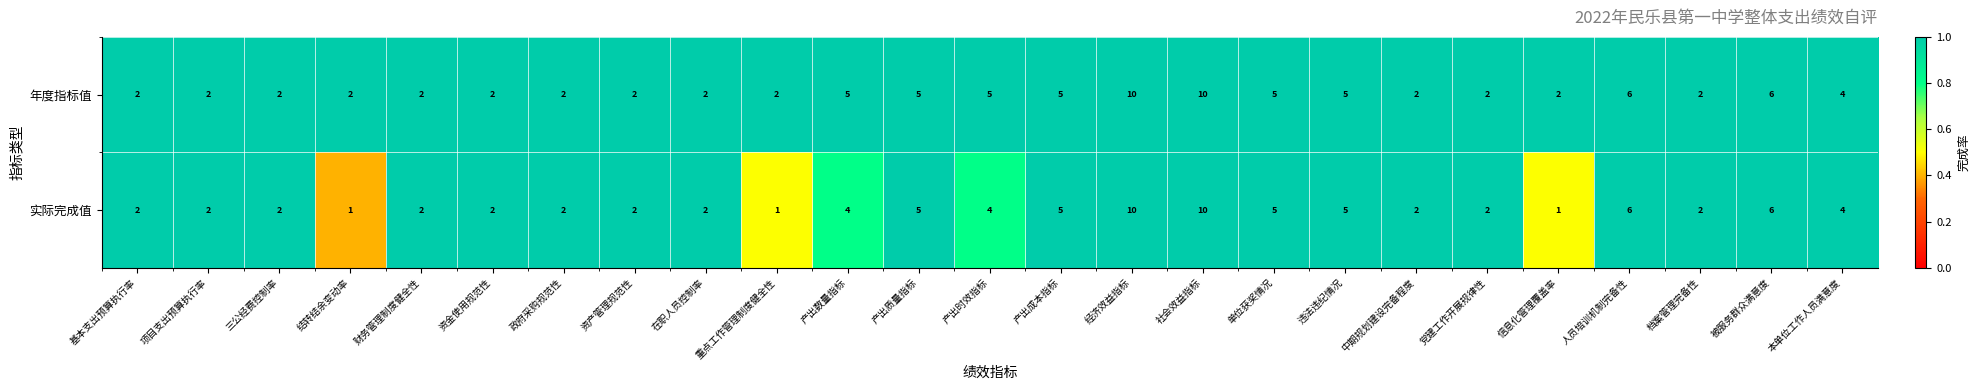

What is the maximum value shown in the chart?

10